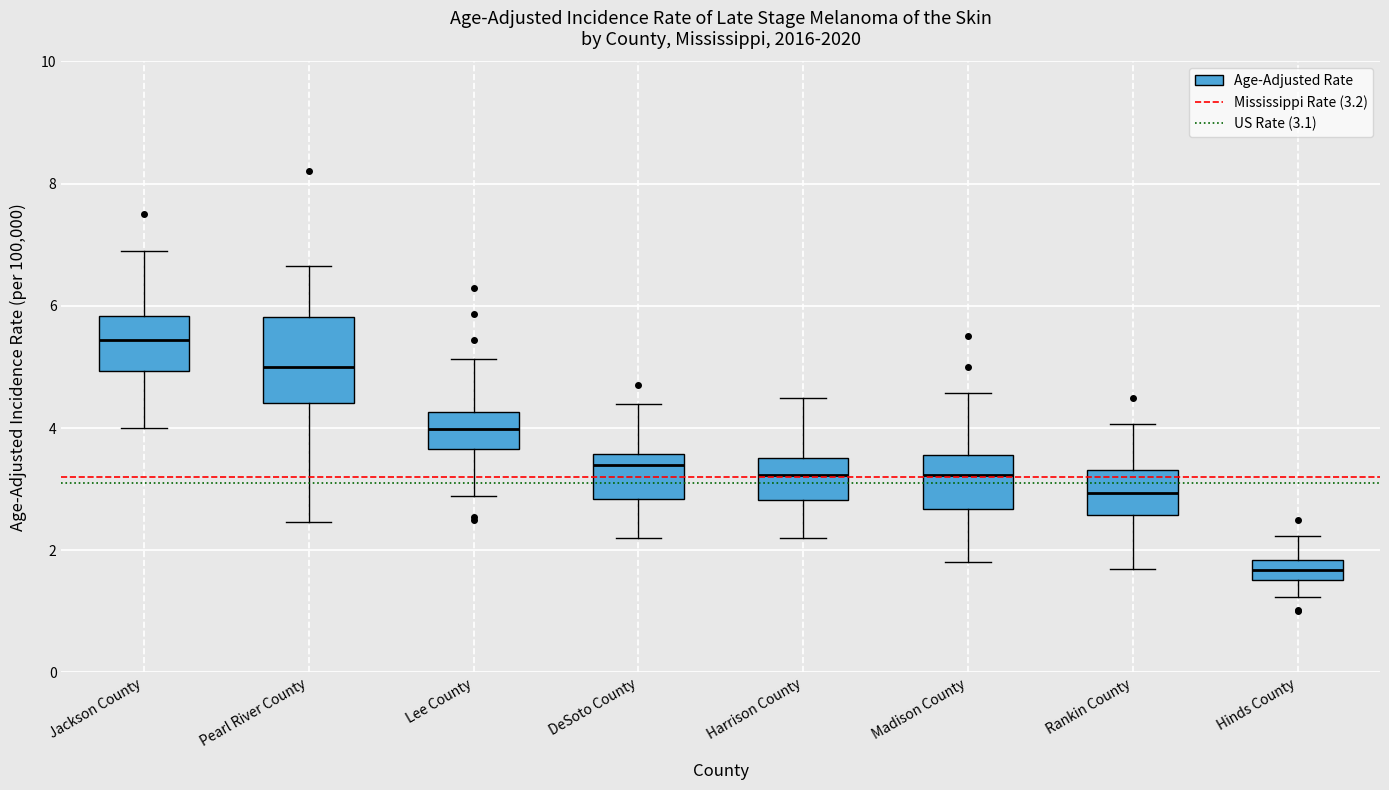

Where is the upper edge of the box for Jackson County on the y-axis? The values are not printed on the chart, so give them approximately, as read against the axis.

5.8